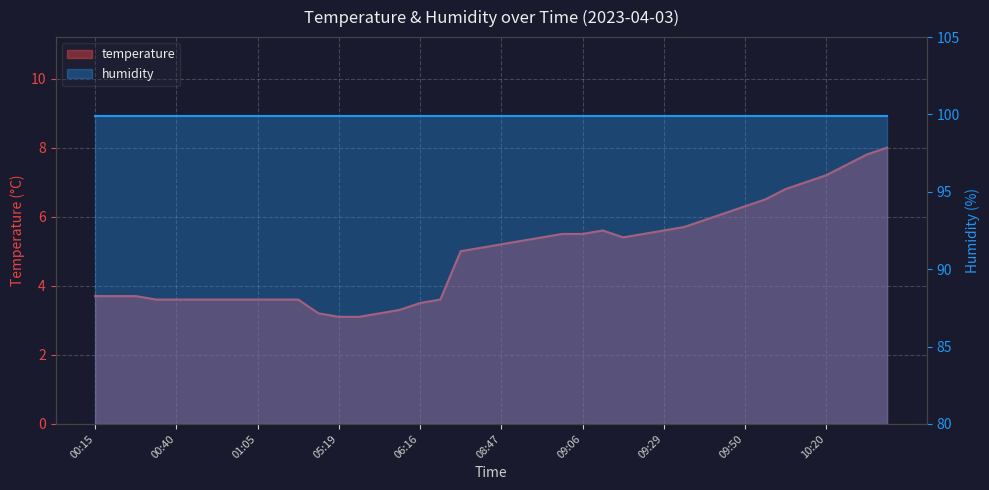

At which label does the data first exceed 5?

08:41